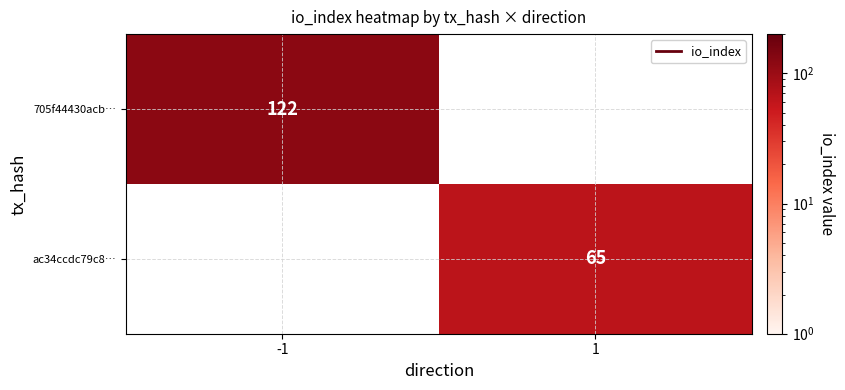

What is the greatest value displayed?

122.0